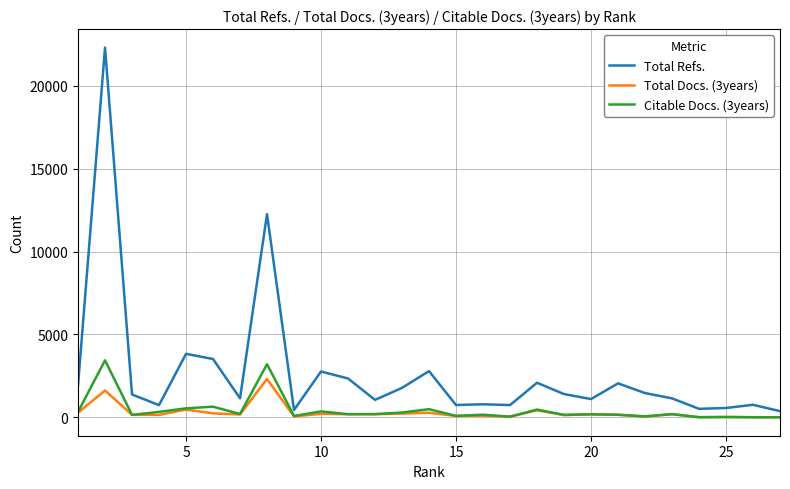

True or false: Total Refs. and Citable Docs. (3years) cross at least once.

False